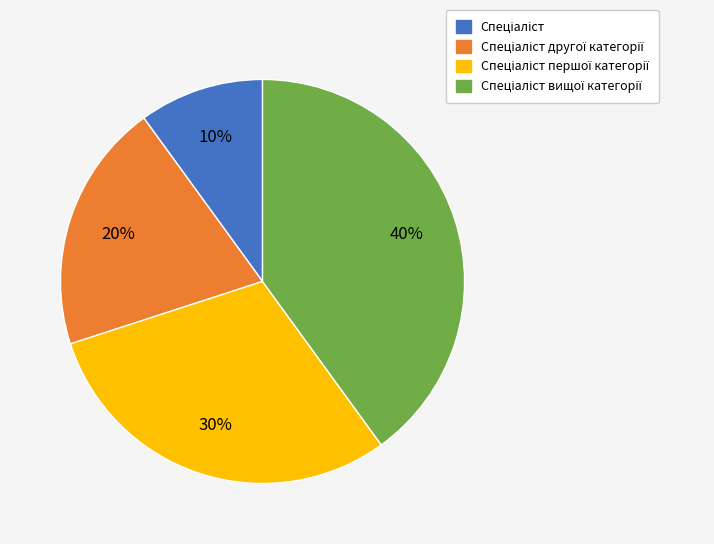

To the nearest percent, what is the average slice percentage?

25%